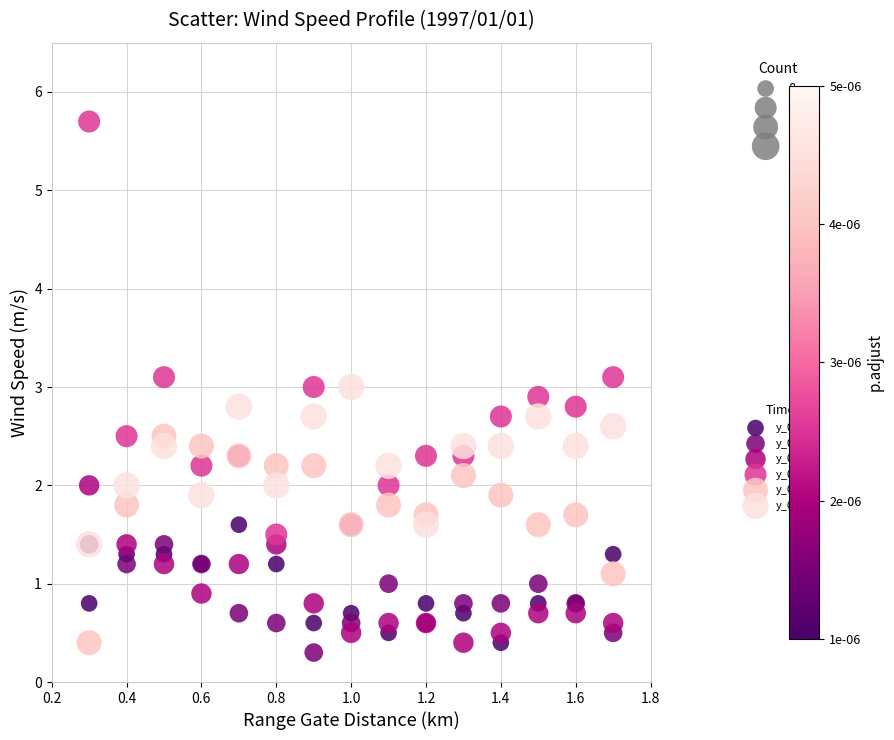

Which series contains the highest Y value?

y_04:40